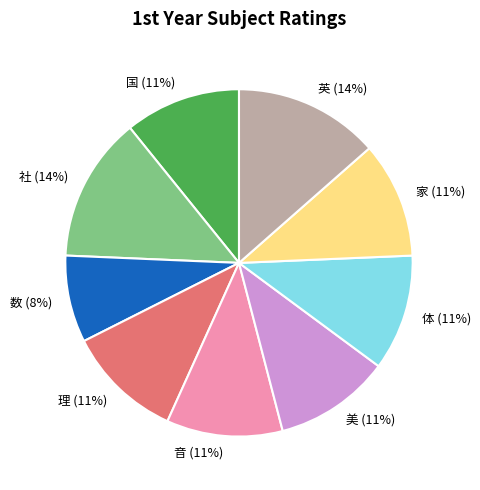

Is 社 the majority of the pie?

No